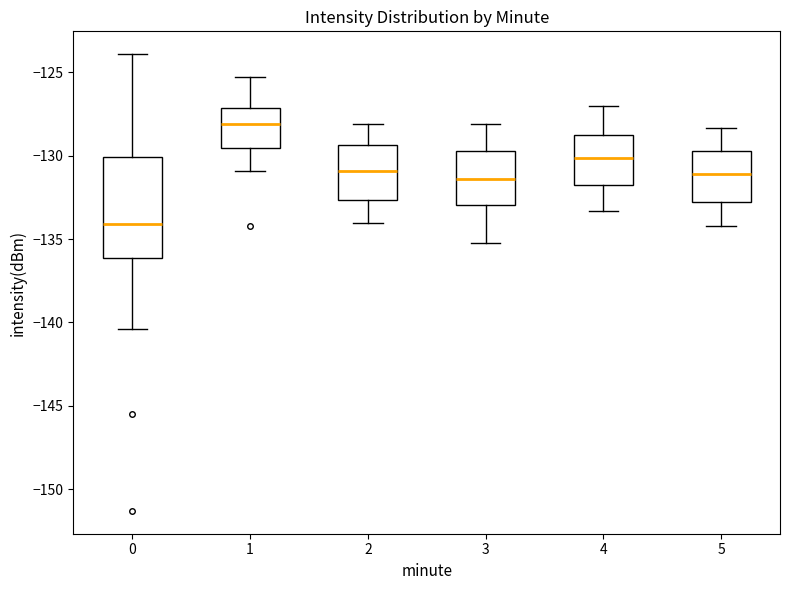

Where does the median line of the box at x = 1 sit on the y-axis? The values are not printed on the chart, so give them approximately, as read against the axis.

-128.0